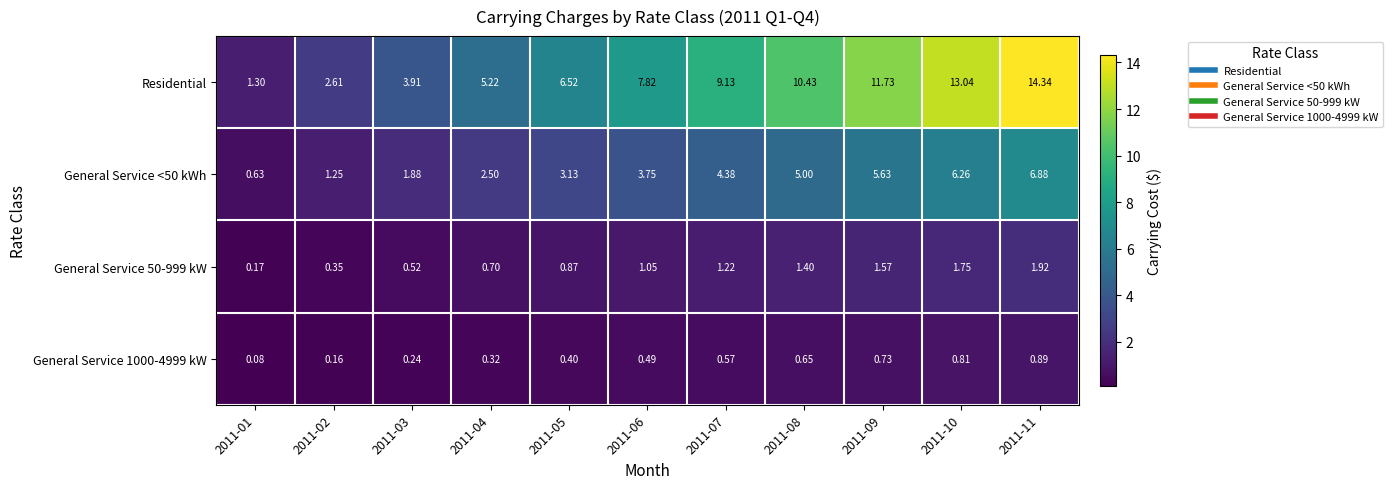

Which series has the widest spread of values?

Residential